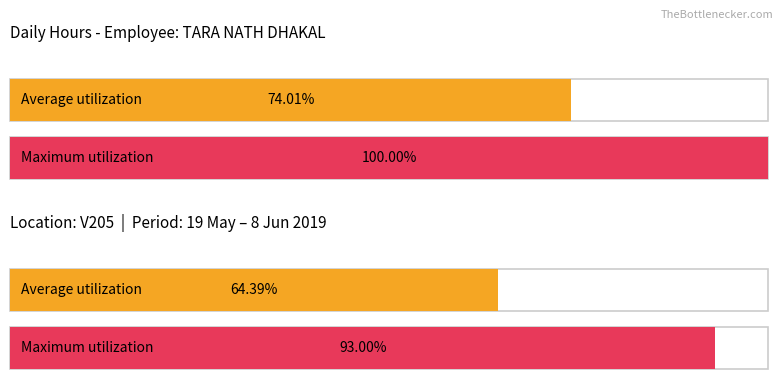

How many bars are there in each group?

2